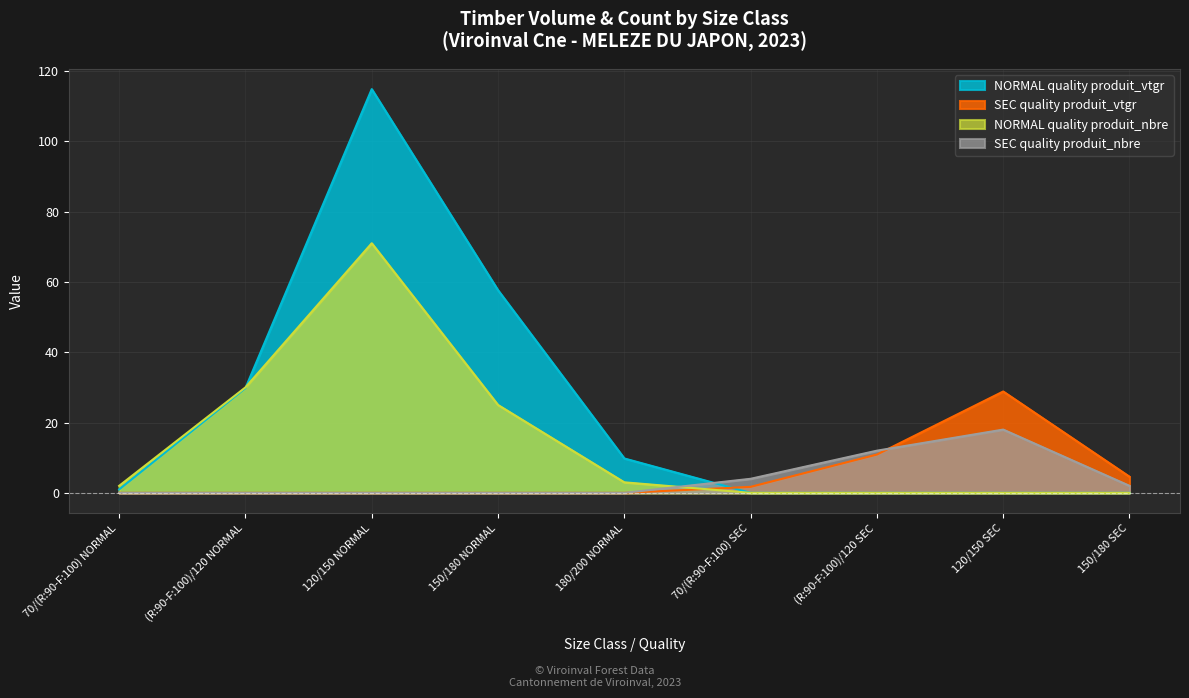

How many intersections are there between NORMAL quality produit_nbre and SEC quality produit_nbre?

1